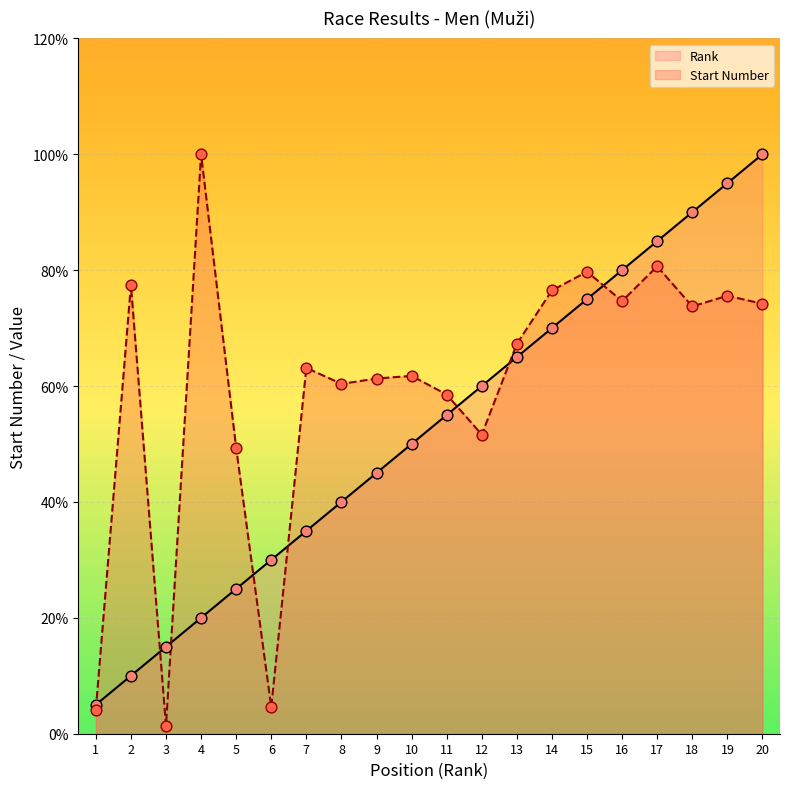

Which series contains the lowest Y value?

Start Number